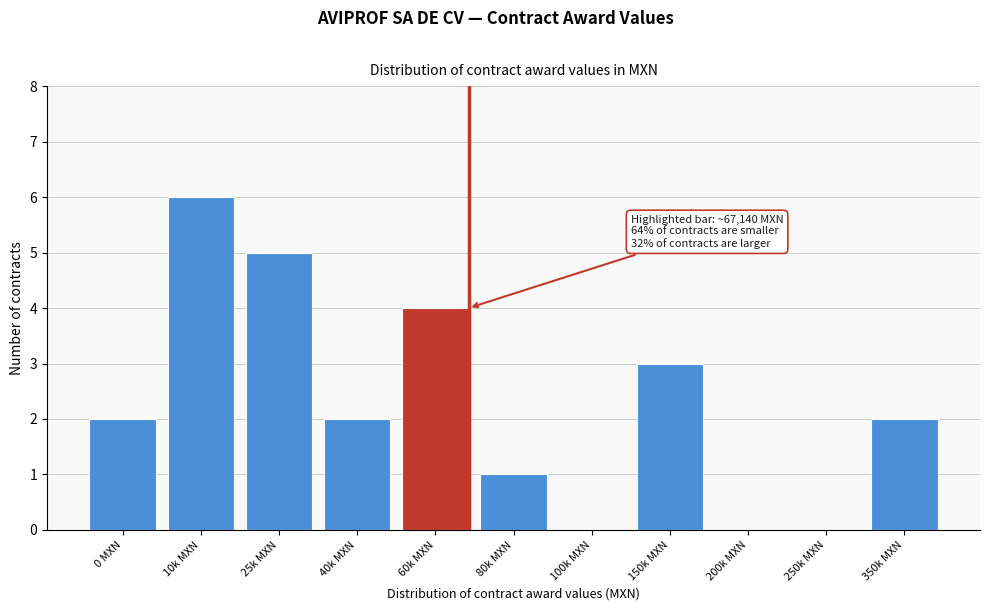

Reading left to right, extract all data points from this chart.

0 MXN=2	10k MXN=6	25k MXN=5	40k MXN=2	60k MXN=4	80k MXN=1	100k MXN=0	150k MXN=3	200k MXN=0	250k MXN=0	350k MXN=2